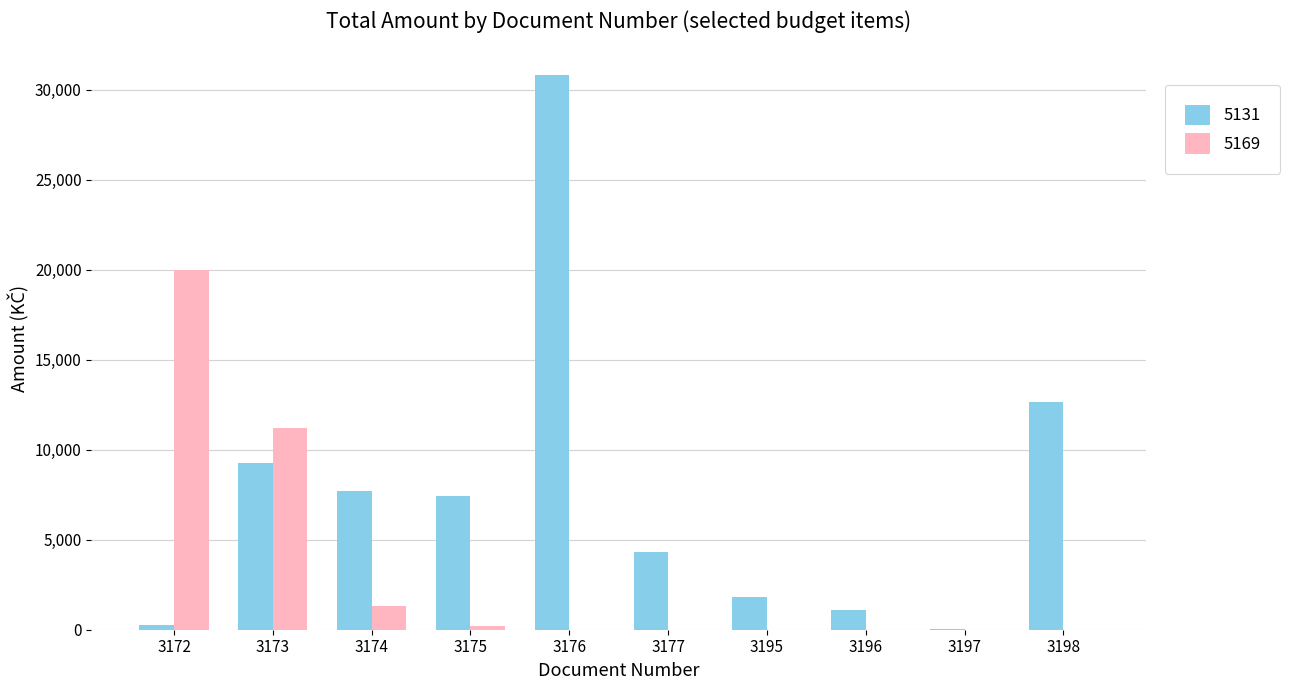

At which category does the chart reach its peak across all series?

3176